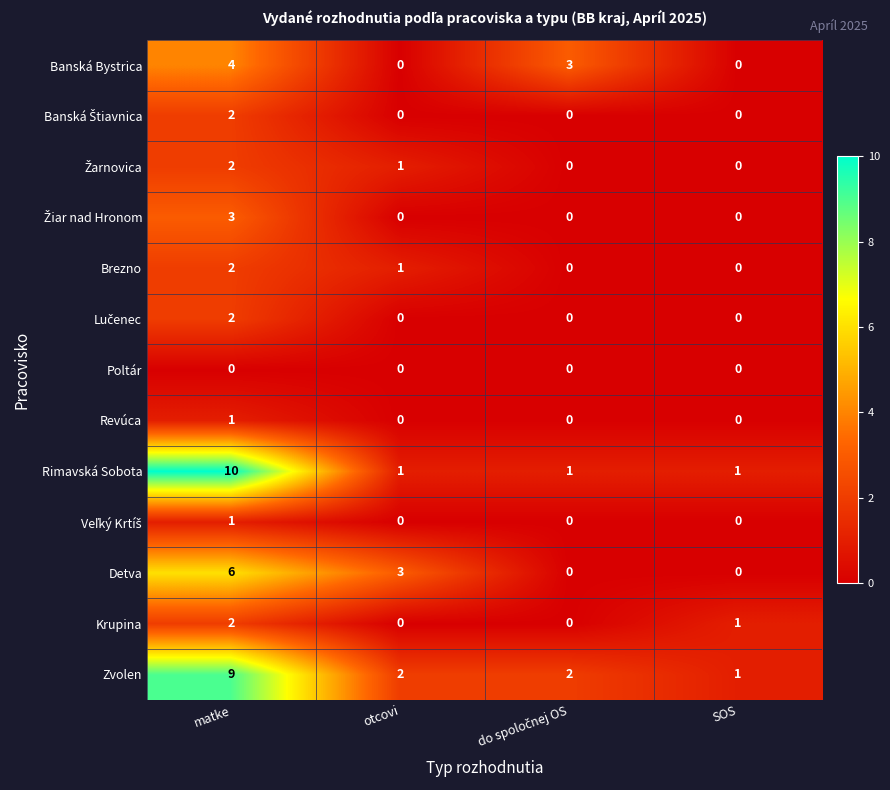

Which series has the largest total across all categories?

Zvolen